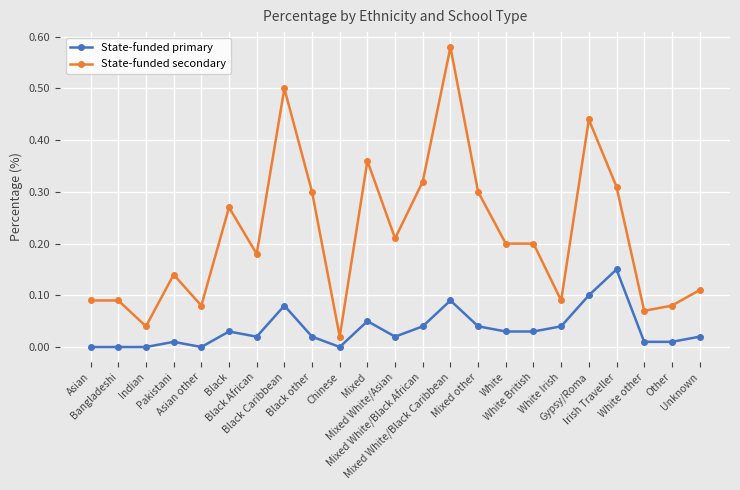

Which series has the largest total across all categories?

State-funded secondary